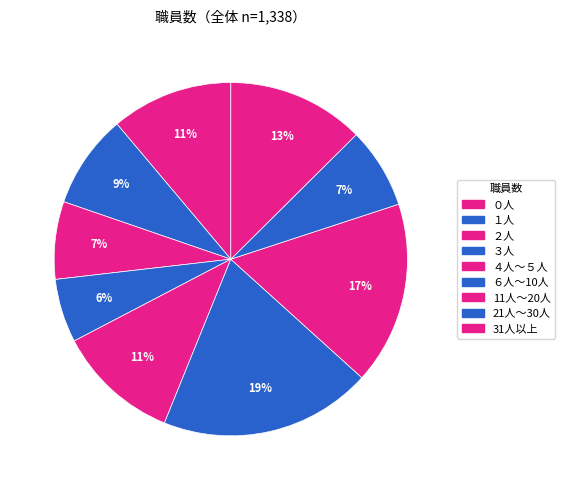

True or false: １人 accounts for 9% of the total.

True